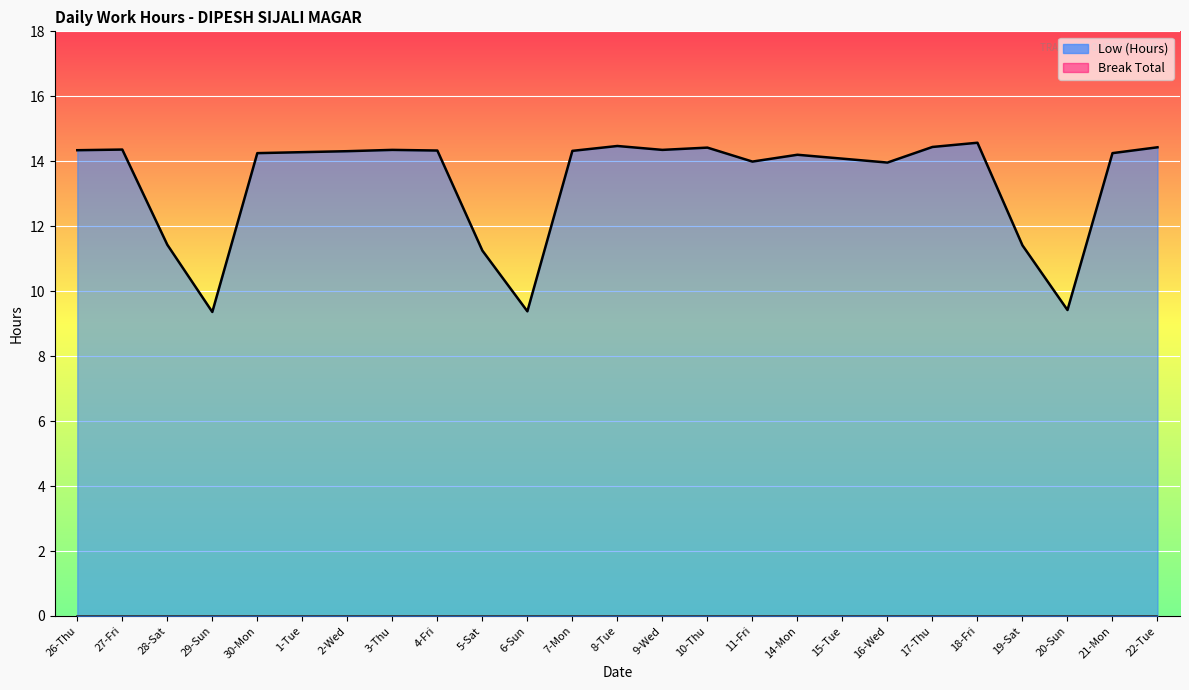

What is the minimum value shown in the chart?

9.4